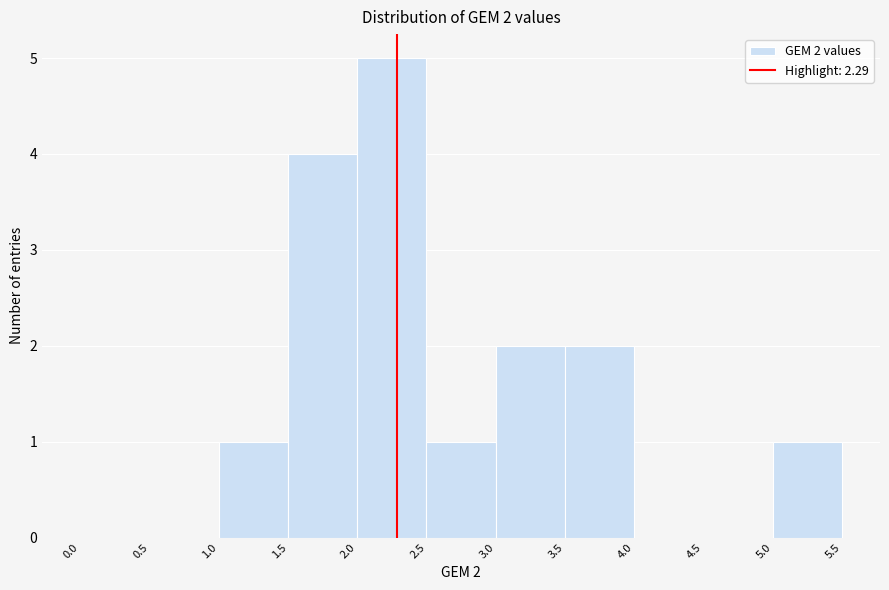

Over which range of the x-axis is the bar tallest?

2.0 to 2.5